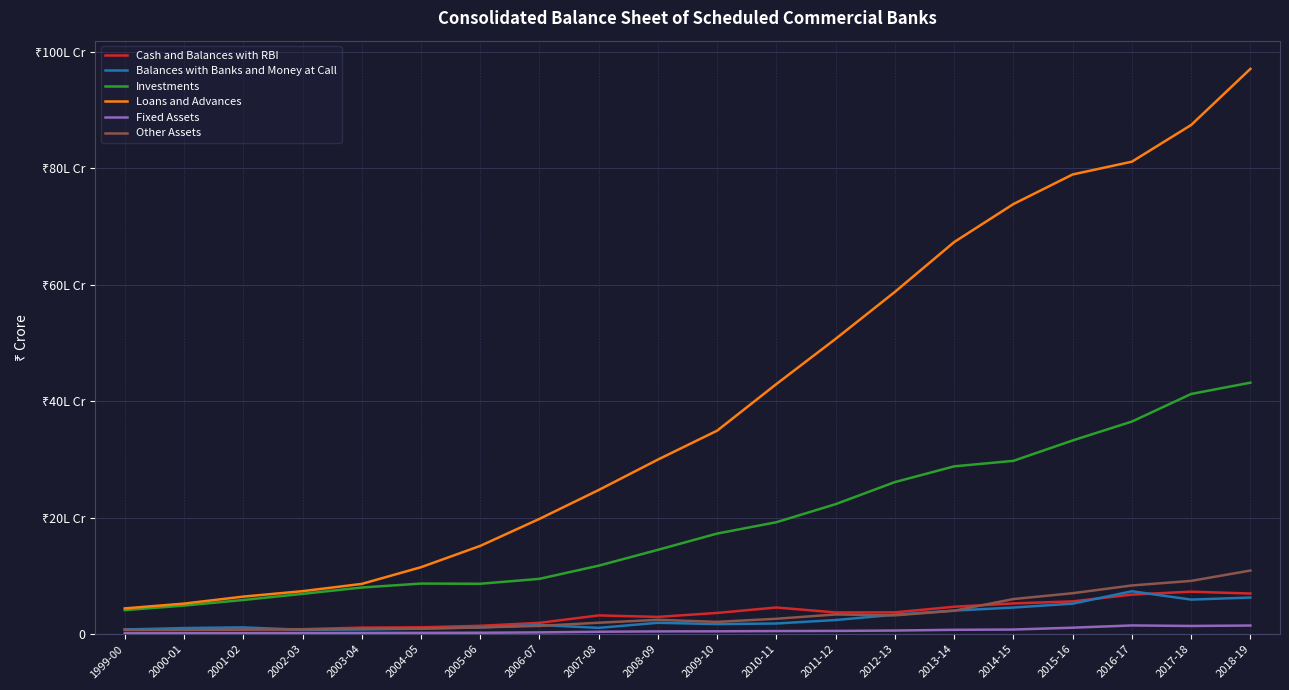

Is the value of Loans and Advances at 2001-02 greater than the value of Cash and Balances with RBI at 2003-04?

Yes